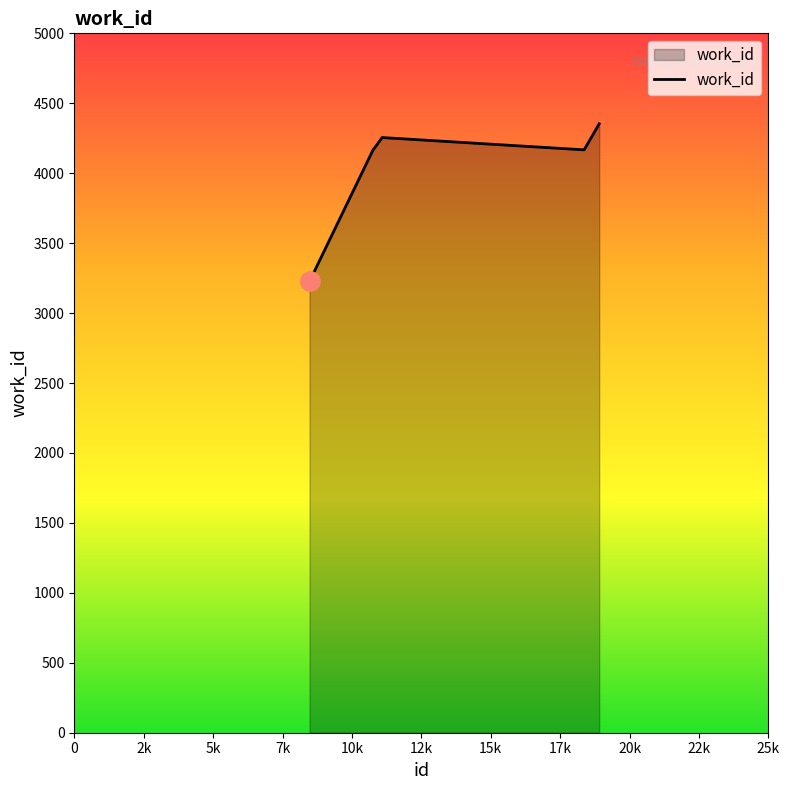

What is the sum of all values?

28540